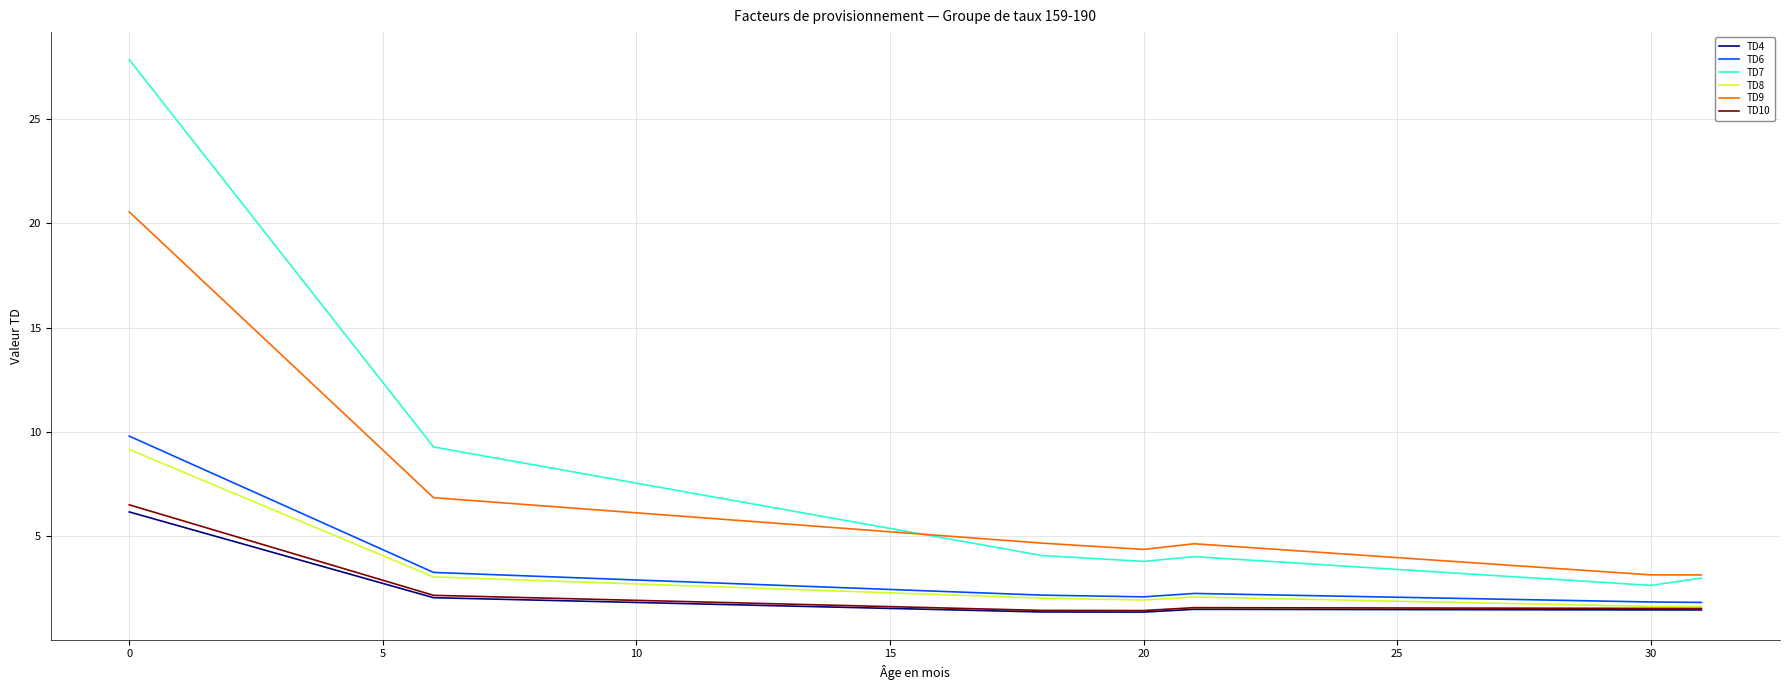

Which series has the widest spread of values?

TD7